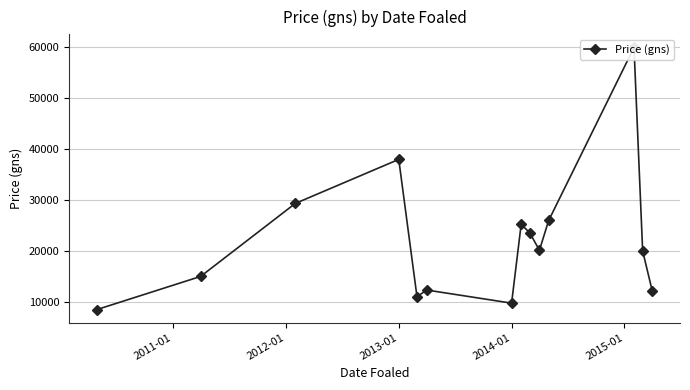

What is the greatest value displayed?

60000.0